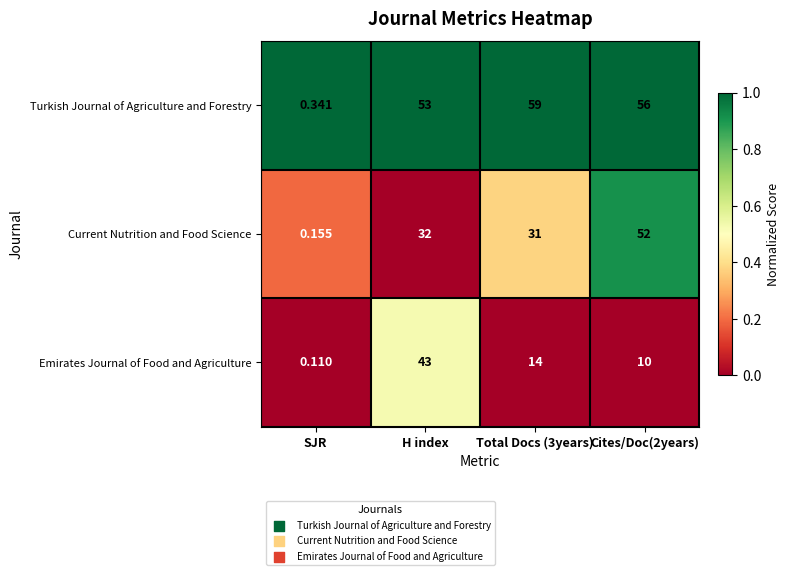

What is the difference between the highest and lowest values at Cites/Doc(2years)?

46.0